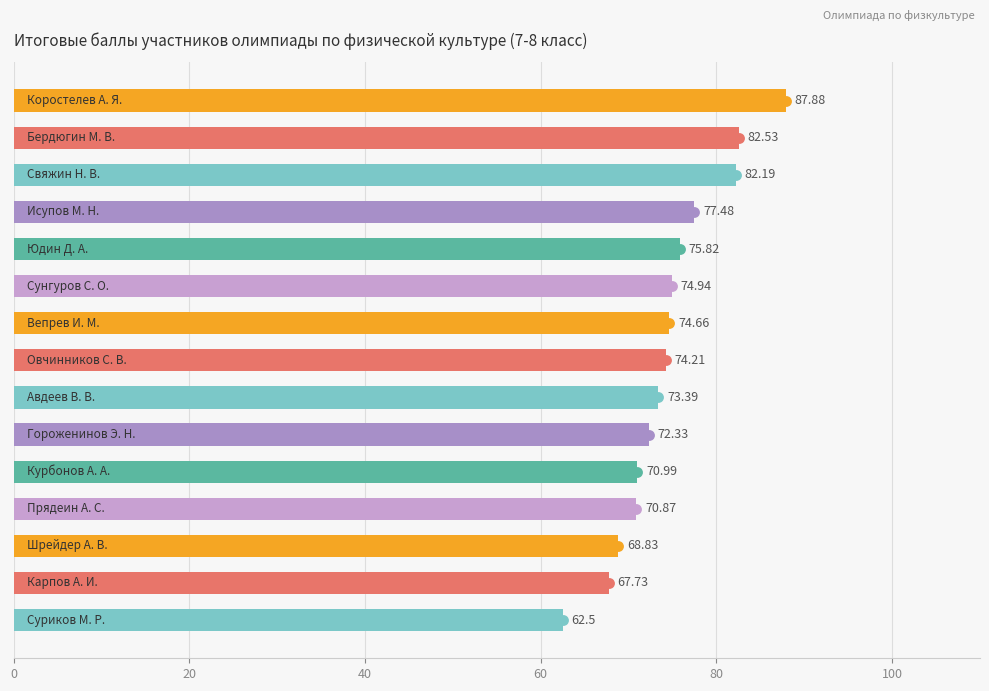

What is the ratio of the value at 0 to the value at 10?

1.2